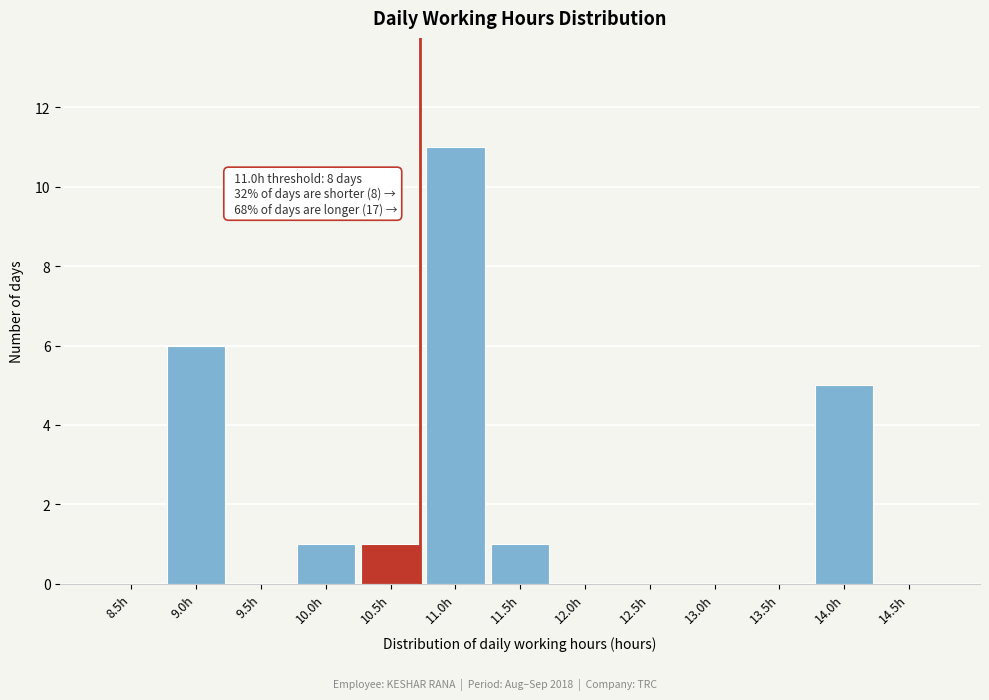

Reading right to left, list all the values displayed in this chart.

14.5h=0	14.0h=5	13.5h=0	13.0h=0	12.5h=0	12.0h=0	11.5h=1	11.0h=11	10.5h=1	10.0h=1	9.5h=0	9.0h=6	8.5h=0